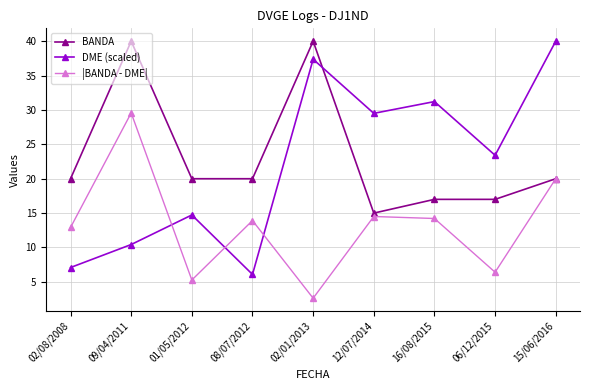

True or false: BANDA has a value of 15.0 at 12/07/2014.

True